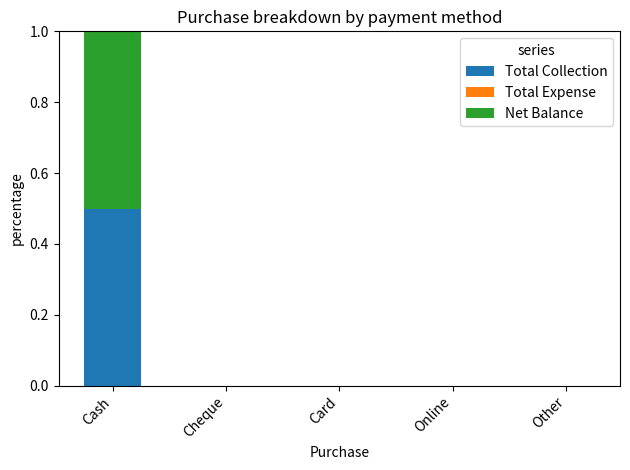

True or false: Total Collection has a value of 0.3 at Online.

False